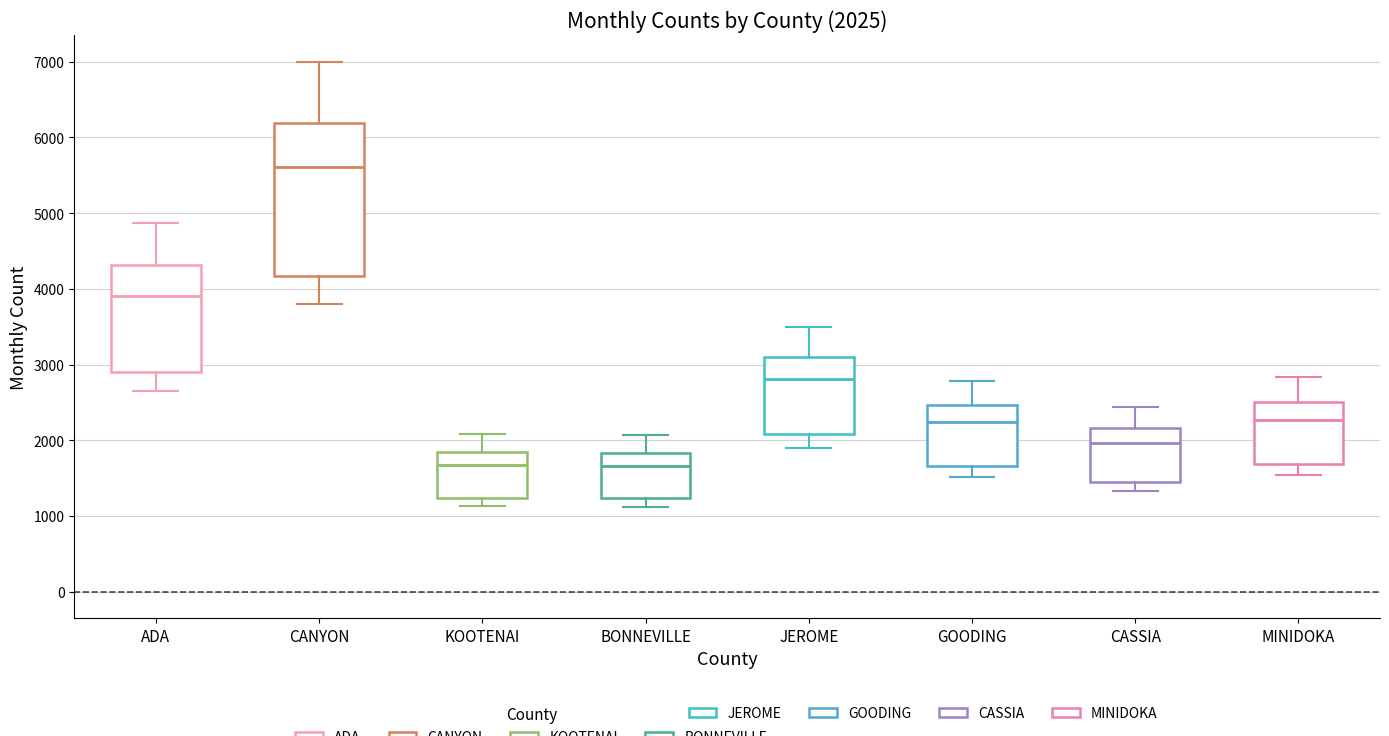

Comparing the boxes themselves (not the whiskers), which one is the tallest?

CANYON